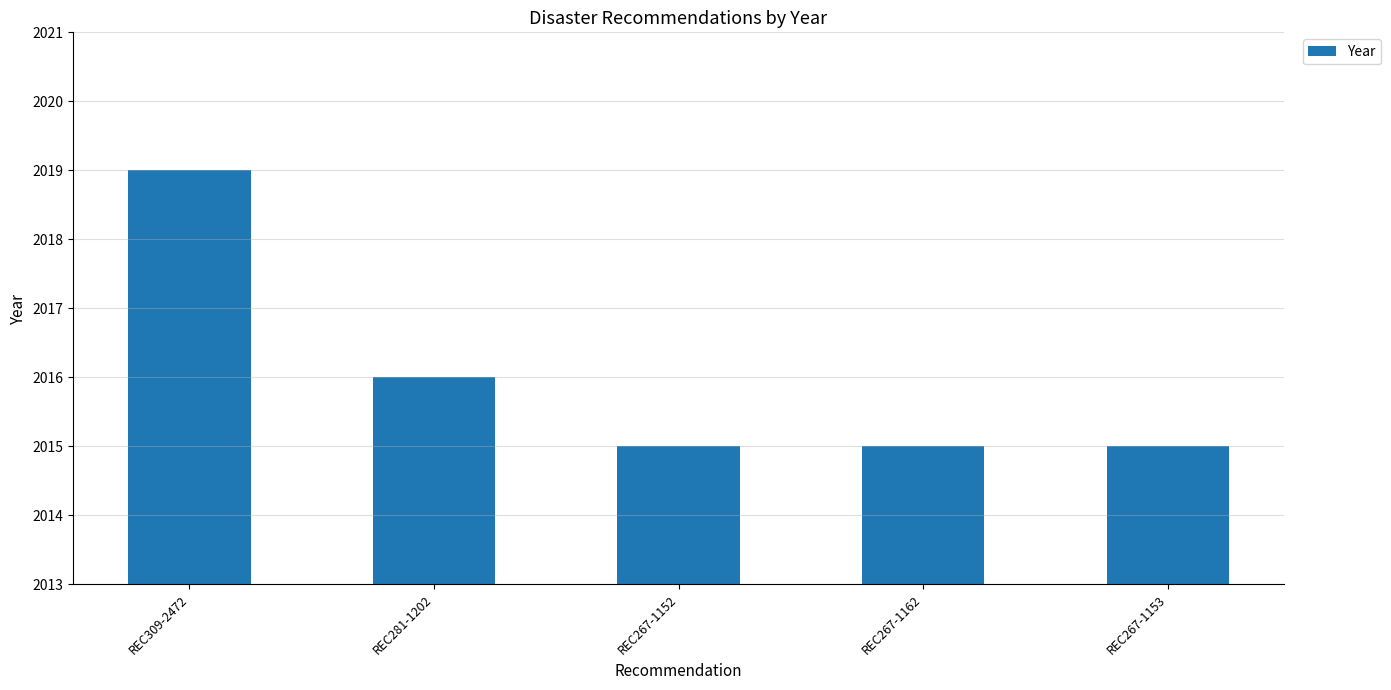

At which category does the chart reach its peak across all series?

REC309-2472